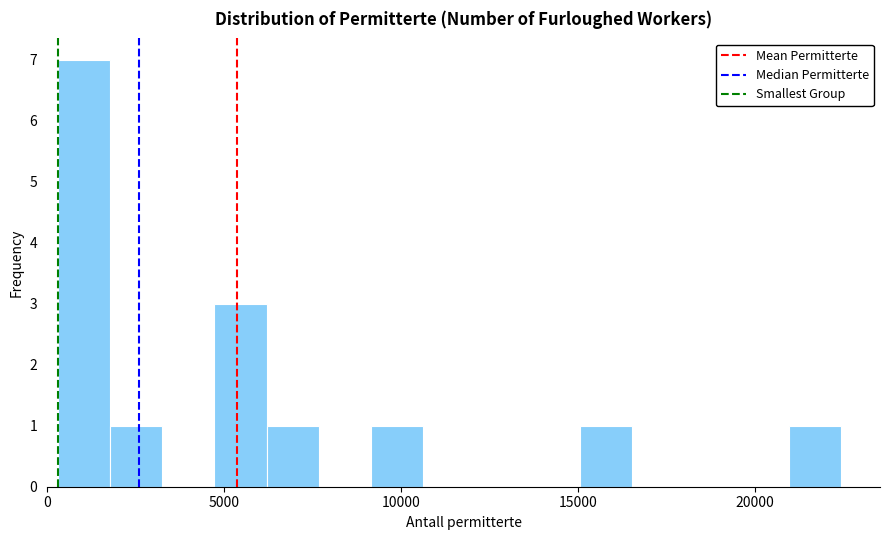

Read against the x-axis, roughly where is the centre of the tallest bar?

1000